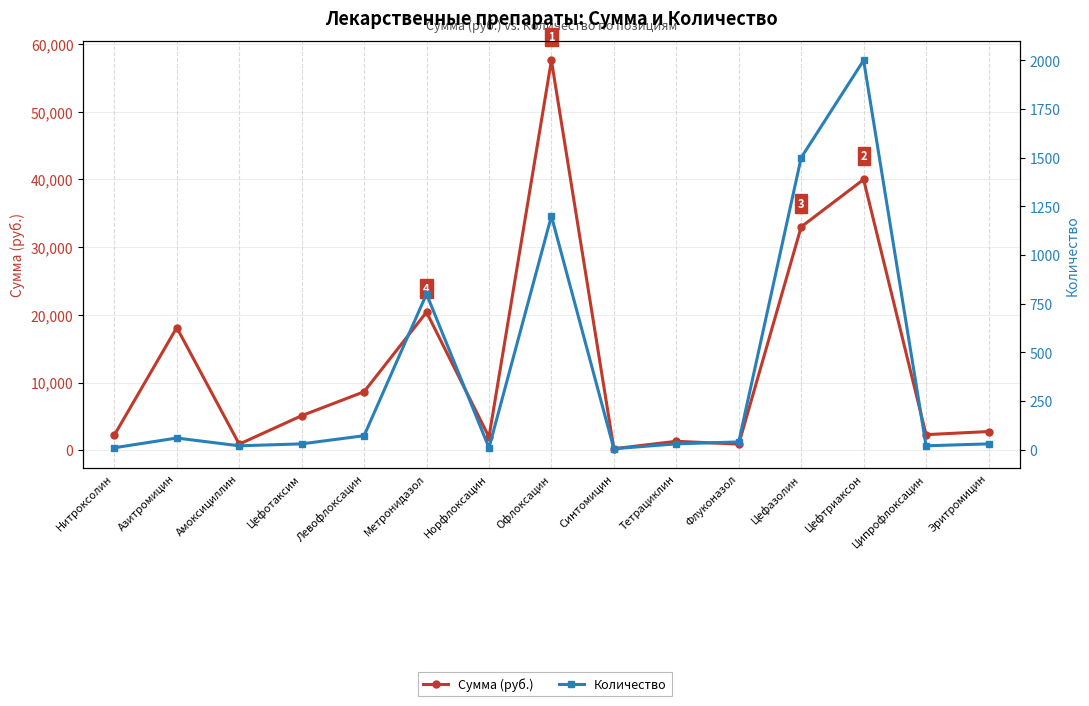

Where is Сумма (руб.) nearest to the value 28910?

Цефазолин